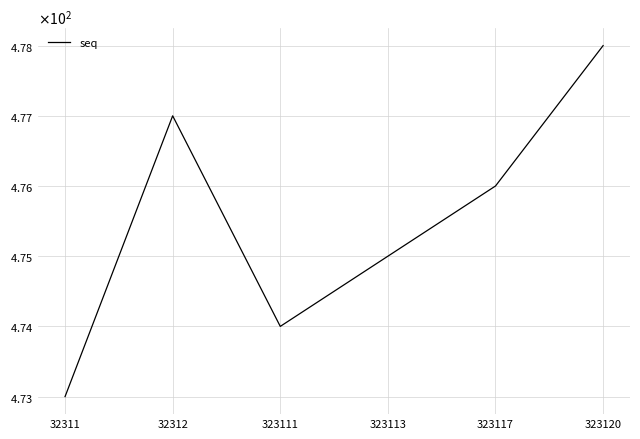

List the labels in order of value, smallest first.

32311, 323111, 323113, 323117, 32312, 323120